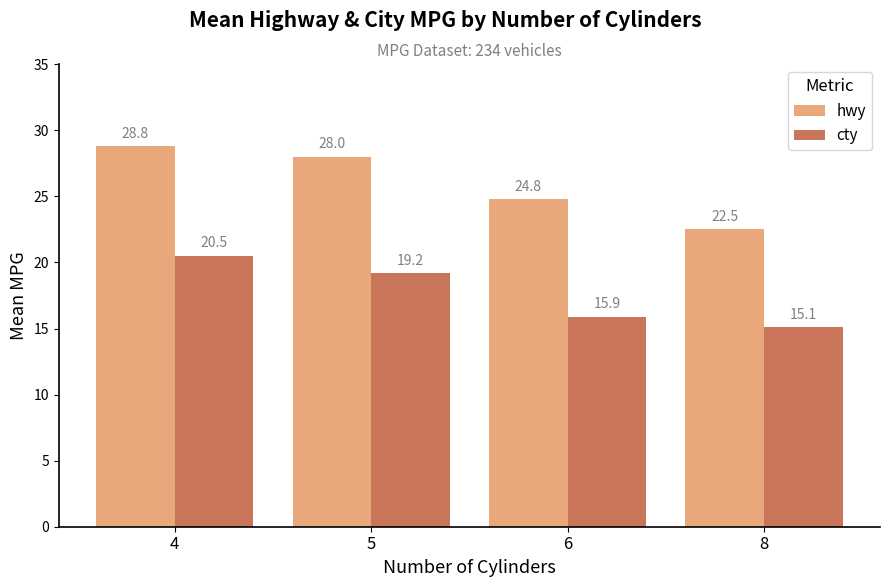

Reading left to right, transcribe all the data shown in this chart.

hwy: 28.8	28.0	24.8	22.5
cty: 20.5	19.2	15.9	15.1